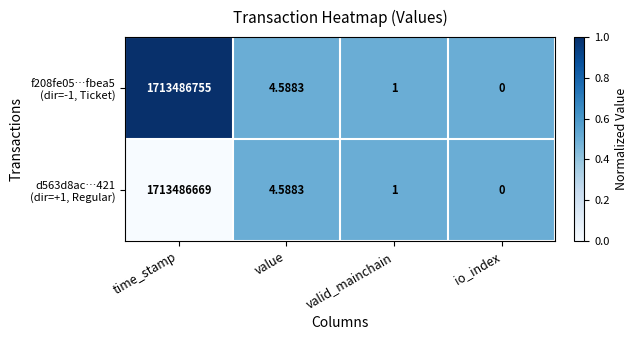

Count the d563d8ac…421 (dir=+1, Regular) values in the range 0 to 1.

4